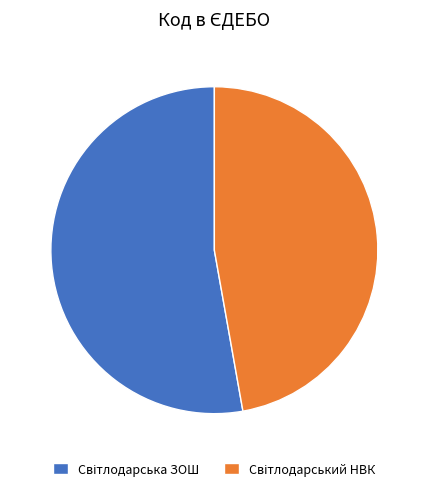

Count the number of slices in the pie.

2